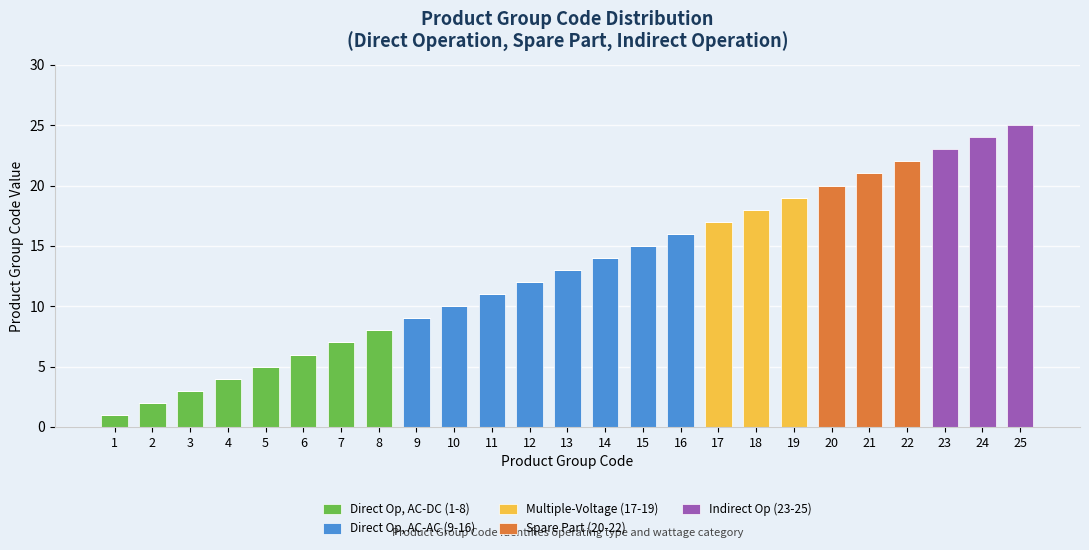

What is the difference between the Direct Op, AC-DC (1-8) values at 22 and 6?

6